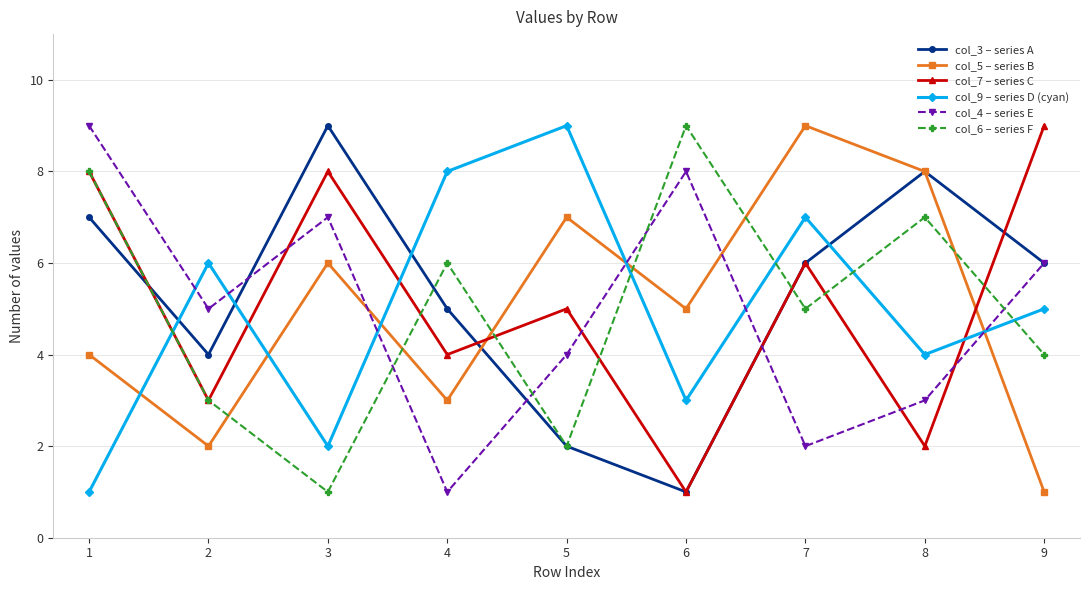

How many interior local valleys does the col_5 – series B series have?

3